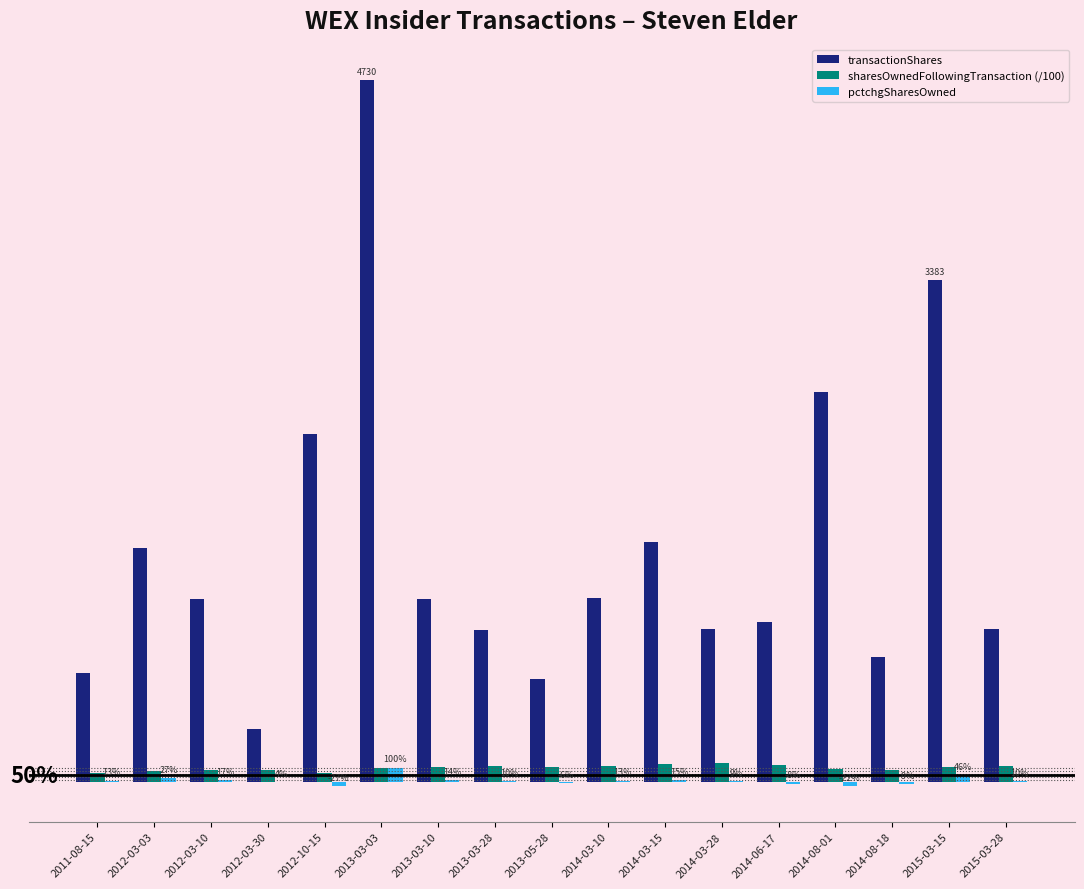

What is the total value across all series at 2011-08-15?

815.5